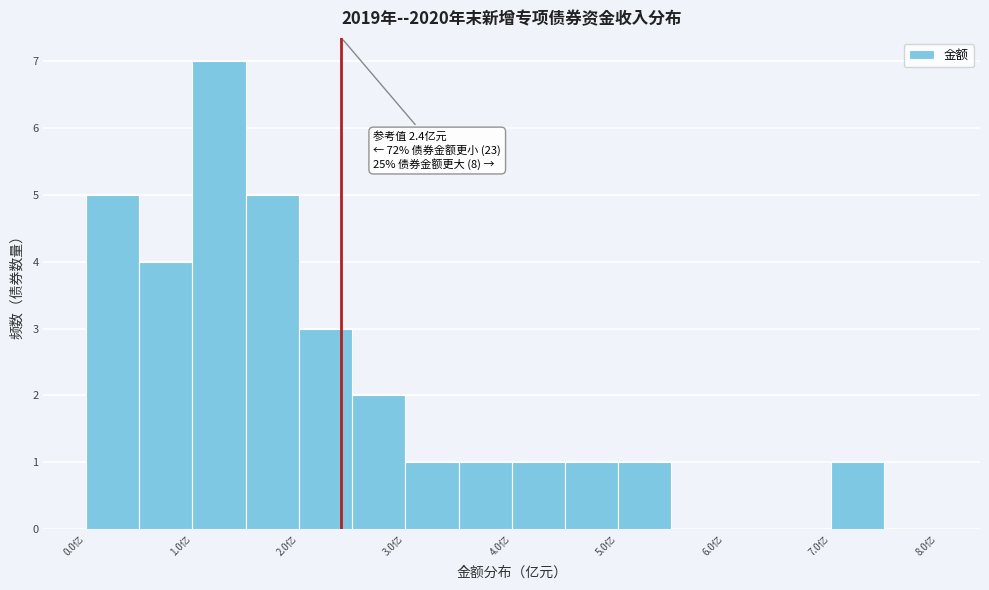

Which range on the x-axis has the tallest bar?

1.0 to 1.5